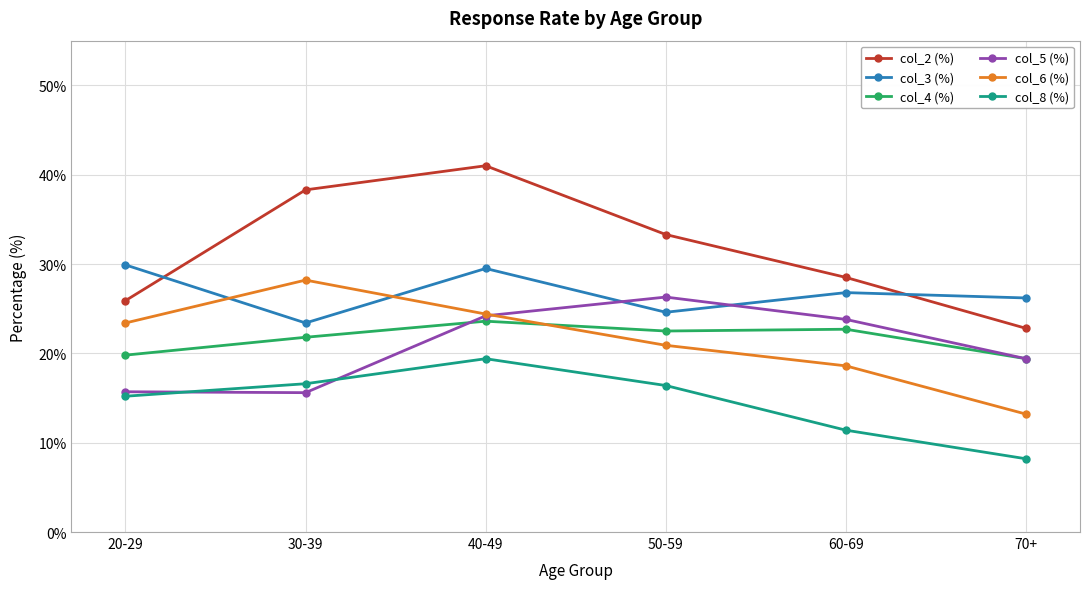

List the series in order of their peak value, highest first.

col_2 (%), col_3 (%), col_6 (%), col_5 (%), col_4 (%), col_8 (%)